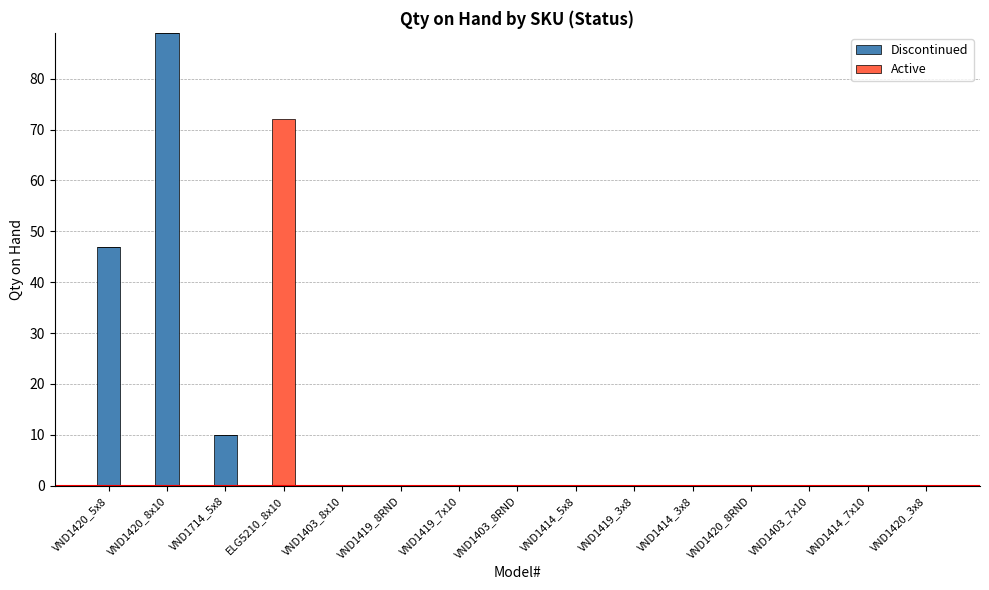

Where is Discontinued nearest to the value 44?

VND1420_5x8